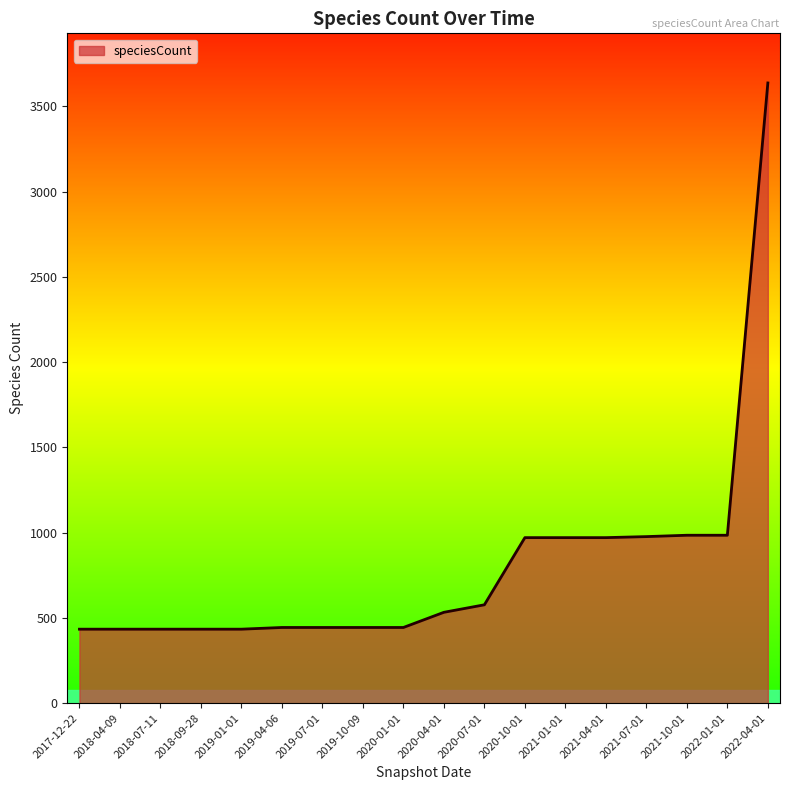

What is the ratio of the value at 2019-10-09 to the value at 2022-01-01?

0.5